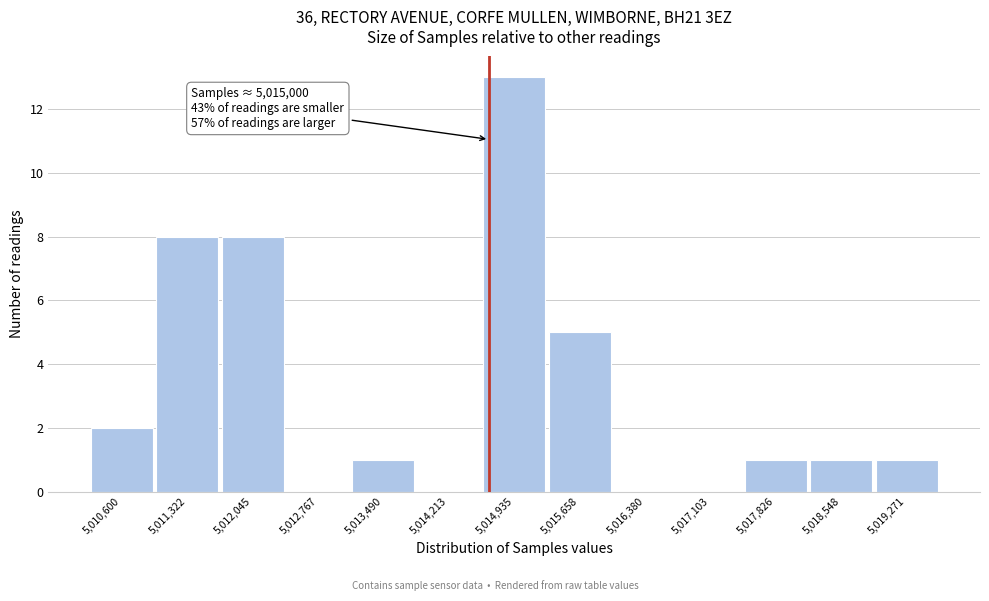

Reading right to left, transcribe all the data shown in this chart.

5,019,271=1	5,018,548=1	5,017,826=1	5,017,103=0	5,016,380=0	5,015,658=5	5,014,935=13	5,014,213=0	5,013,490=1	5,012,767=0	5,012,045=8	5,011,322=8	5,010,600=2